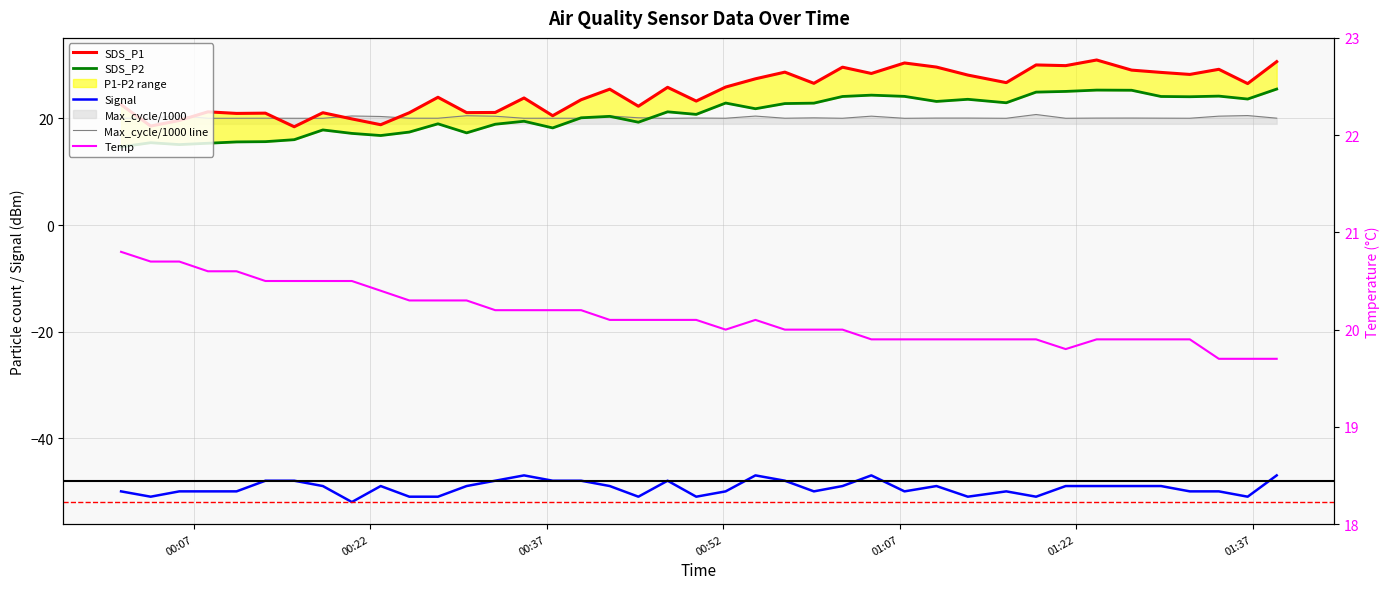

After their last crossing, which series has the higher values: SDS_P2 or Max_cycle/1000 line?

SDS_P2